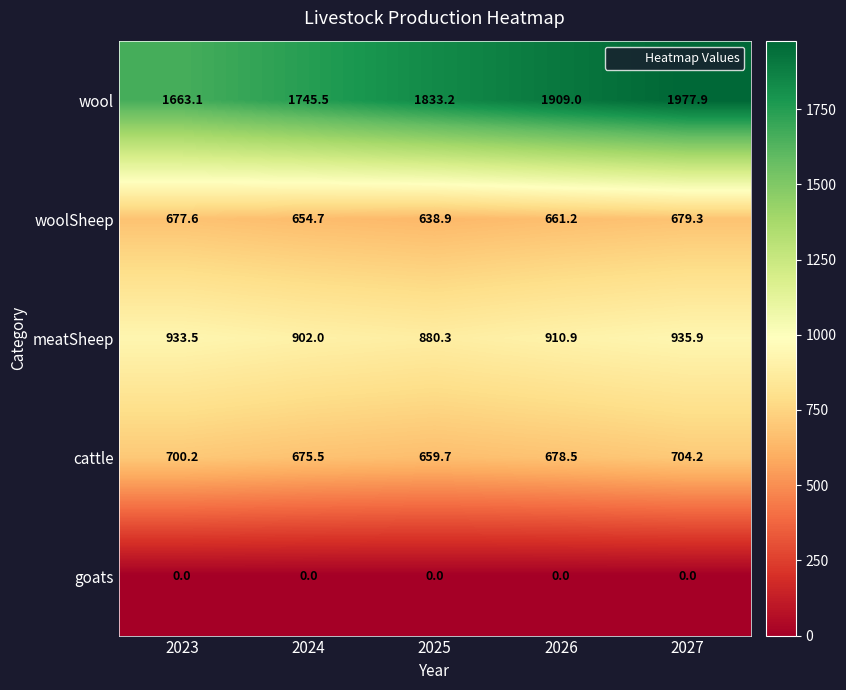

Rank the series at 2023 from lowest to highest value.

goats, woolSheep, cattle, meatSheep, wool